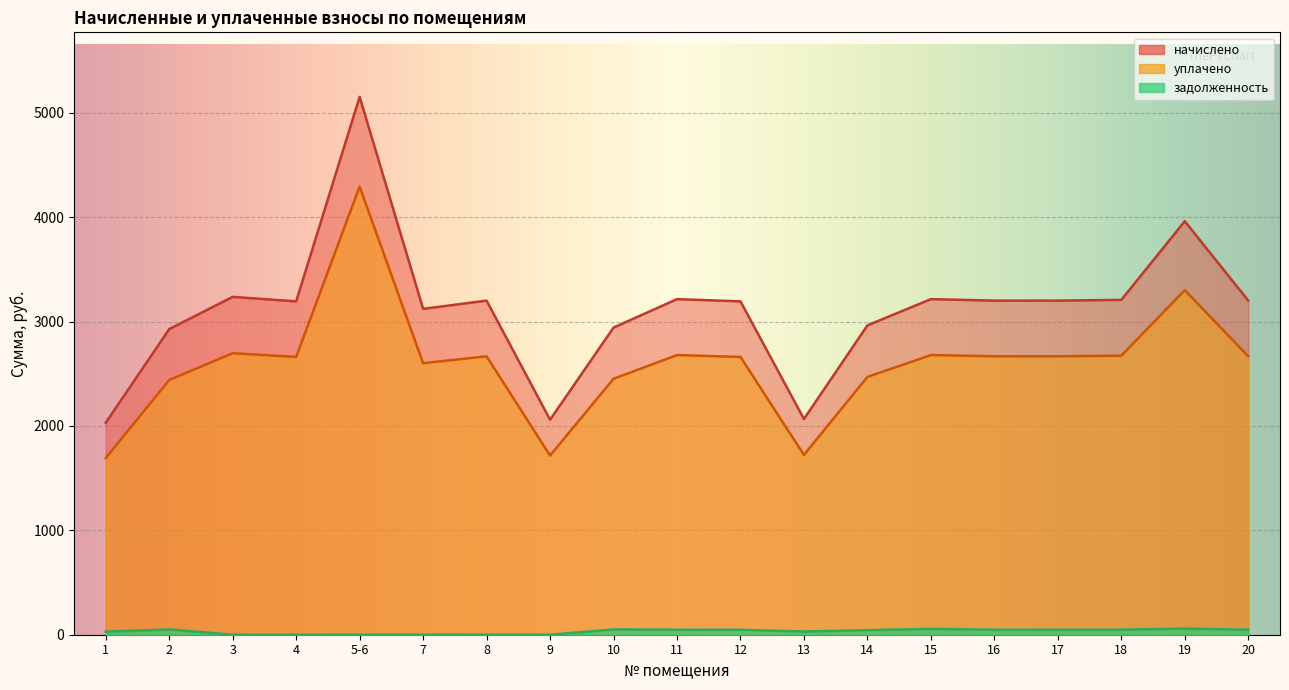

Reading left to right, what are all the values shown in this chart?

начислено: 1=2030.8	2=2927.8	3=3236.4	4=3193.3	5-6=5152.3	7=3121.6	8=3200.5	9=2059.6	10=2942.2	11=3214.8	12=3193.3	13=2066.6	14=2963.6	15=3214.8	16=3200.5	17=3200.5	18=3207.7	19=3961.2	20=3200.5
уплачено: 1=1692.3	2=2439.8	3=2697.0	4=2661.1	5-6=4293.6	7=2601.3	8=2667.1	9=1716.3	10=2451.8	11=2679.0	12=2661.1	13=1722.2	14=2469.7	15=2679.0	16=2667.1	17=2667.1	18=2673.1	19=3301.0	20=2667.1
задолженность: 1=30.0	2=50.6	3=0.0	4=0.0	5-6=0.0	7=0.0	8=0.0	9=0.0	10=50.8	11=47.6	12=47.2	13=30.7	14=43.9	15=55.5	16=47.5	17=47.5	18=47.5	19=58.6	20=47.5